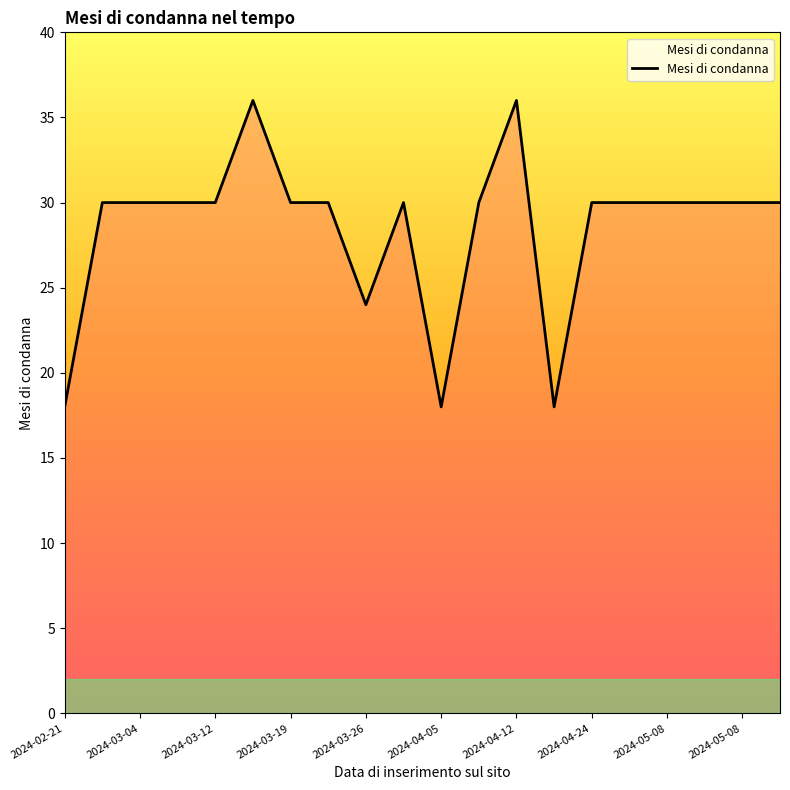

What is the minimum value shown in the chart?

18